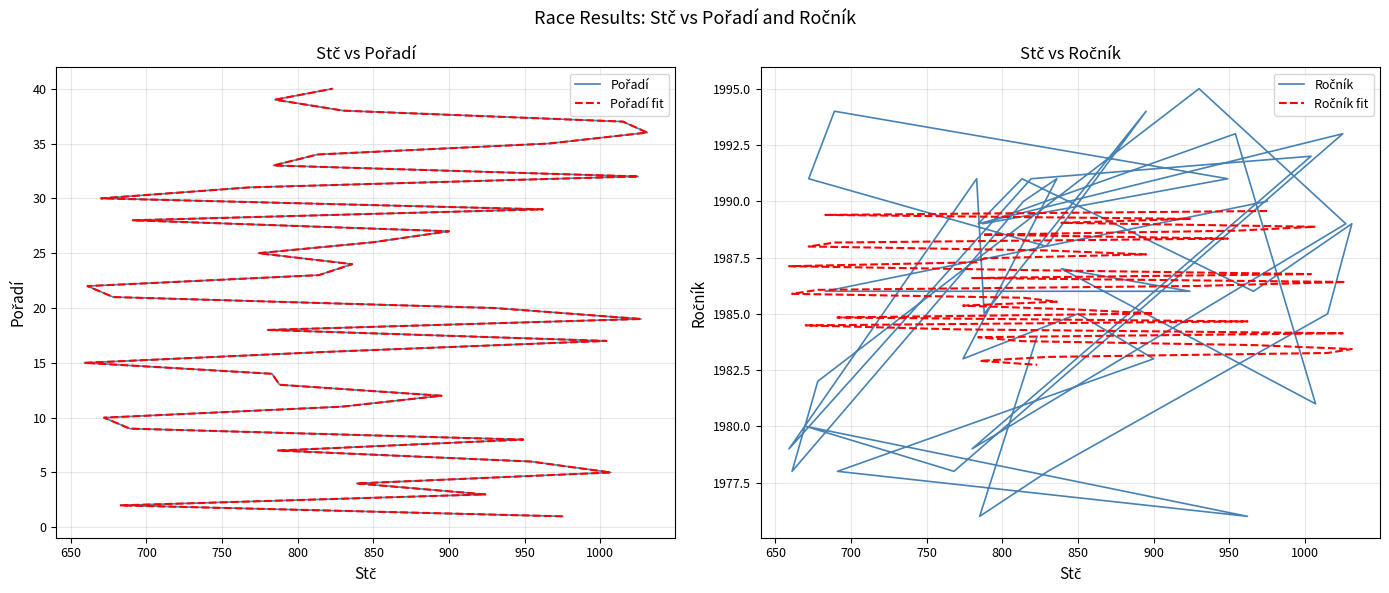

Reading left to right, transcribe all the data shown in this chart.

Pořadí: 1.0	2.0	3.0	4.0	5.0	6.0	7.0	8.0	9.0	10.0	11.0	12.0	13.0	14.0	15.0	16.0	17.0	18.0	19.0	20.0	21.0	22.0	23.0	24.0	25.0	26.0	27.0	28.0	29.0	30.0	31.0	32.0	33.0	34.0	35.0	36.0	37.0	38.0	39.0	40.0
Pořadí fit: 1.0	2.0	3.0	4.0	5.0	6.0	7.0	8.0	9.0	10.0	11.0	12.0	13.0	14.0	15.0	16.0	17.0	18.0	19.0	20.0	21.0	22.0	23.0	24.0	25.0	26.0	27.0	28.0	29.0	30.0	31.0	32.0	33.0	34.0	35.0	36.0	37.0	38.0	39.0	40.0
Ročník: 1990.0	1986.0	1986.0	1987.0	1981.0	1993.0	1989.0	1991.0	1994.0	1991.0	1988.0	1994.0	1985.0	1991.0	1979.0	1991.0	1992.0	1979.0	1989.0	1995.0	1982.0	1978.0	1990.0	1991.0	1983.0	1985.0	1983.0	1978.0	1976.0	1980.0	1978.0	1993.0	1989.0	1991.0	1986.0	1989.0	1985.0	1978.0	1976.0	1984.0
Ročník fit: 1989.6	1989.4	1989.2	1989.0	1988.9	1988.7	1988.5	1988.3	1988.2	1988.0	1987.8	1987.6	1987.5	1987.3	1987.1	1986.9	1986.8	1986.6	1986.4	1986.2	1986.1	1985.9	1985.7	1985.5	1985.4	1985.2	1985.0	1984.8	1984.7	1984.5	1984.3	1984.1	1984.0	1983.8	1983.6	1983.4	1983.3	1983.1	1982.9	1982.7